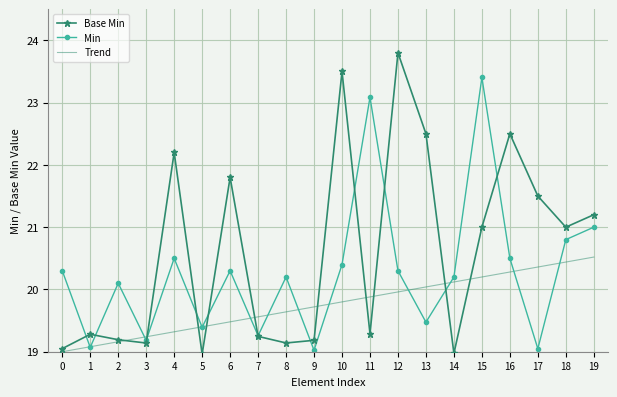

Which series has the widest spread of values?

Base Min